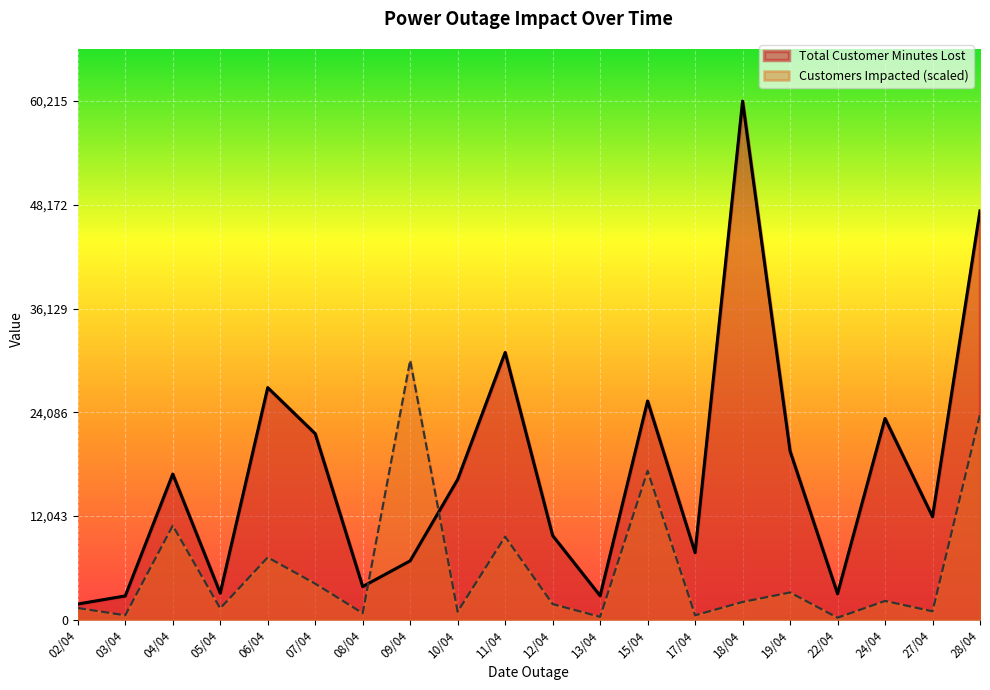

Which category has the highest value in the Total Customer Minutes Lost series?

18/04